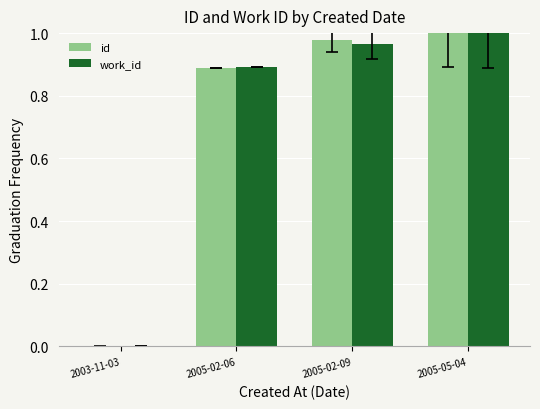

Between 2003-11-03 and 2005-05-04, which series saw the biggest shift?

id